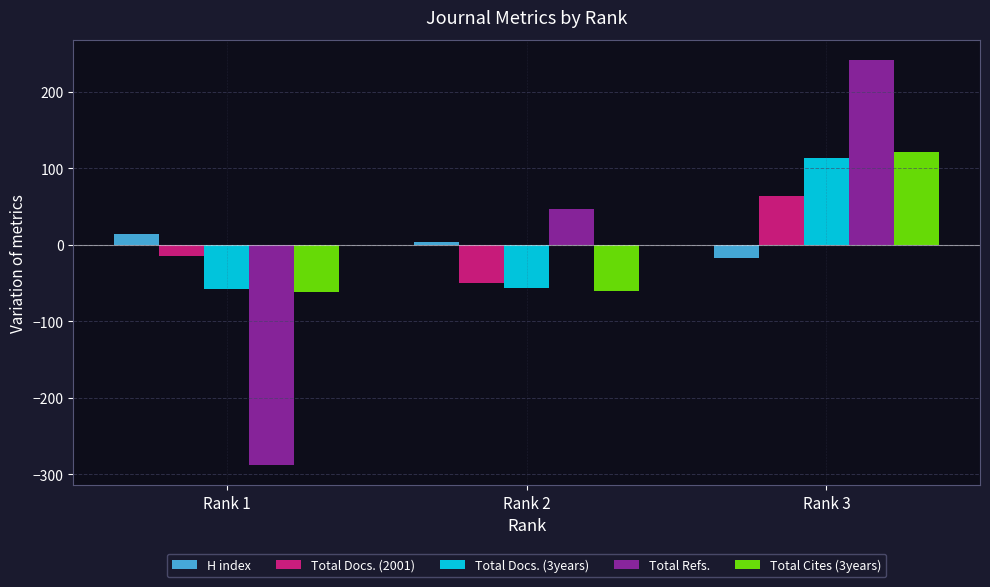

What is the minimum value shown in the chart?

-287.7